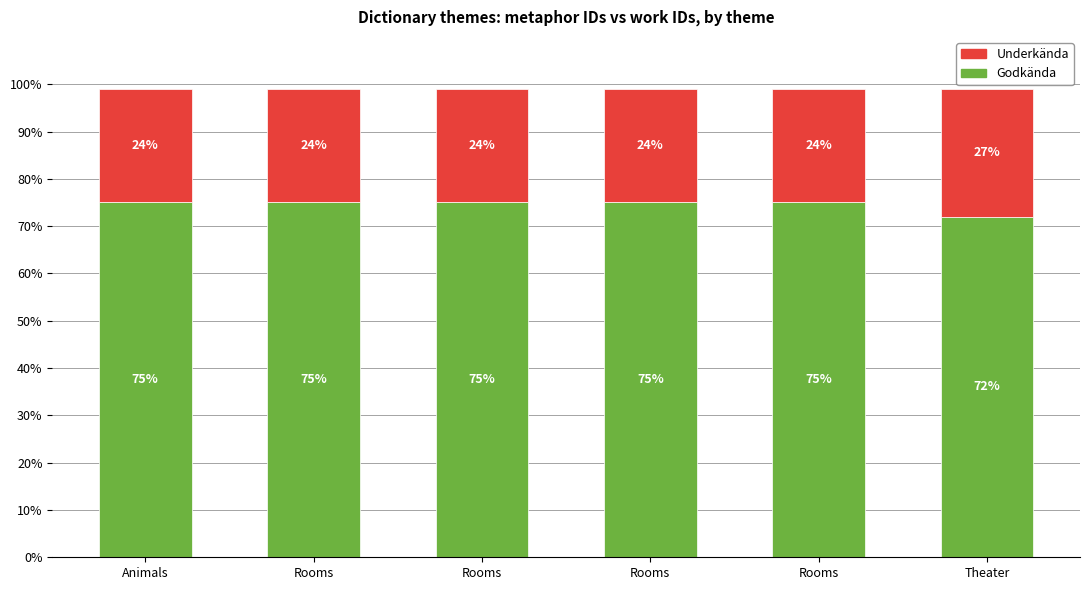

How many categories are shown in the chart?

6